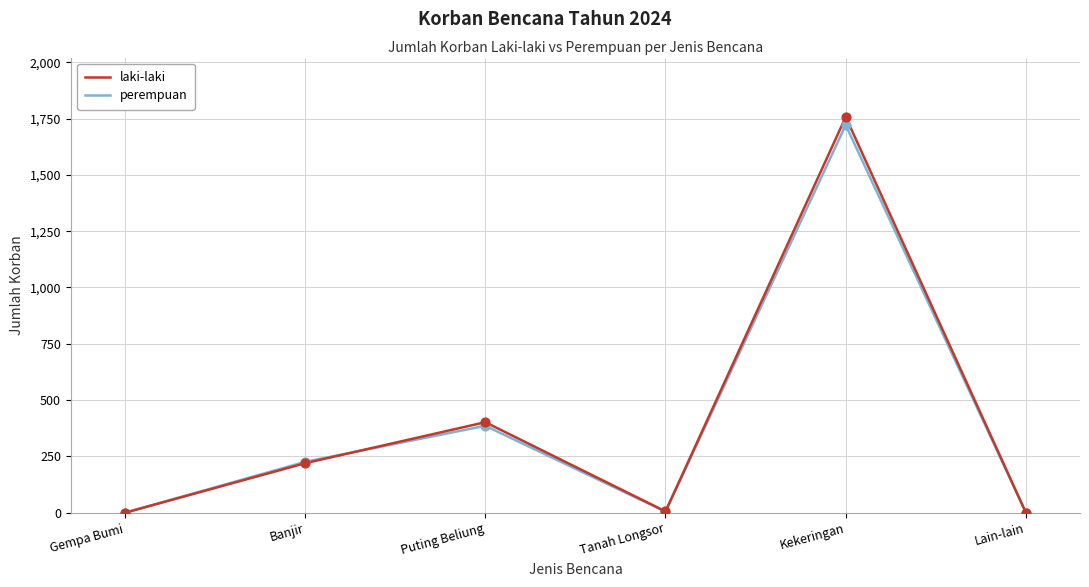

What are all the series names shown in the legend?

laki-laki, perempuan